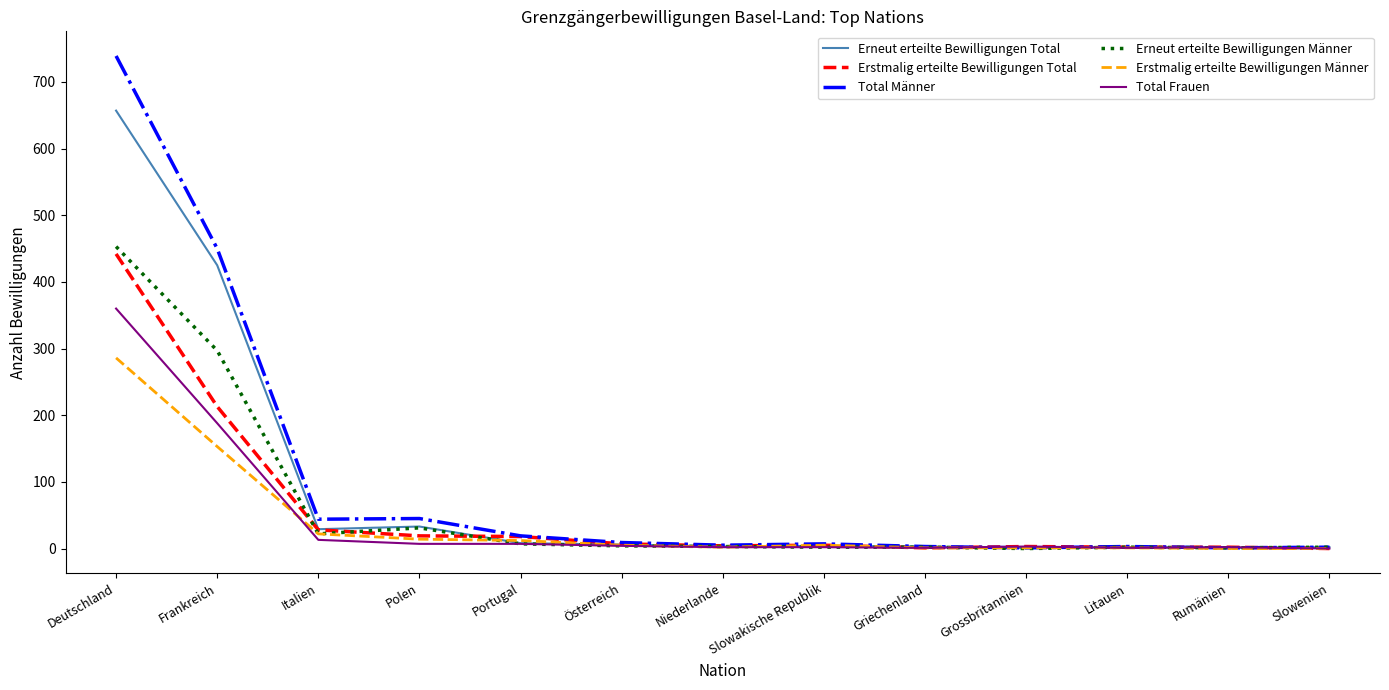

What position from the left is Grossbritannien?

10